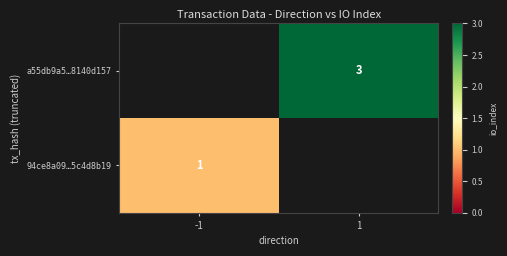

Which label corresponds to the largest value in the chart?

1